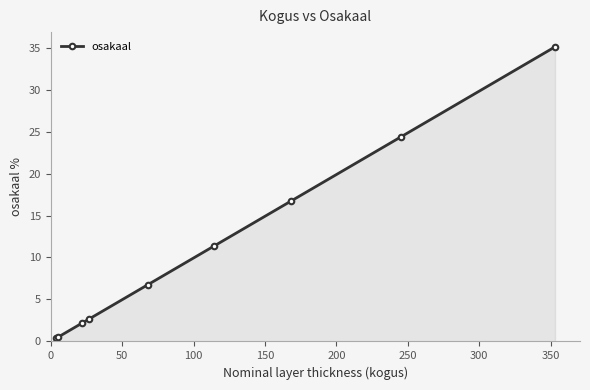

What is the greatest value displayed?

35.1